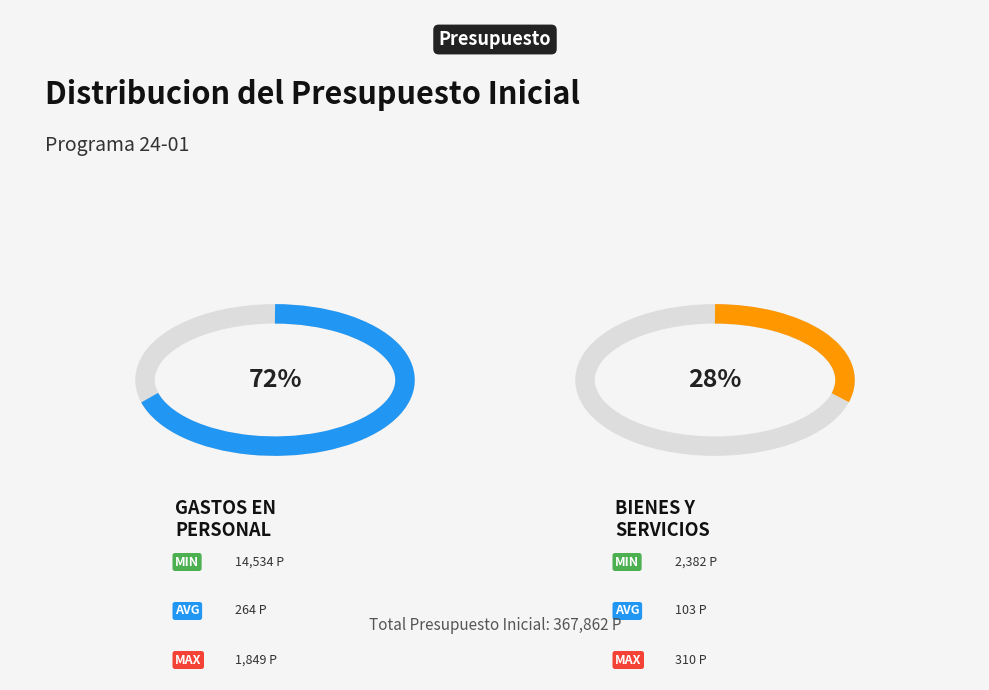

Combined, what portion of the pie is GASTOS EN PERSONAL and BIENES Y SERVICIOS DE CONSUMO?

100.0%